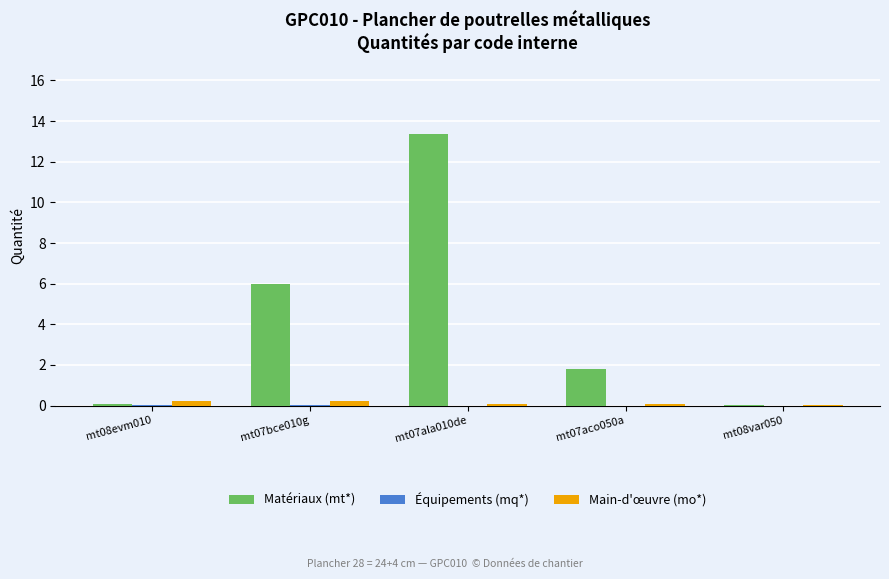

Does the chart contain stacked bars?

No